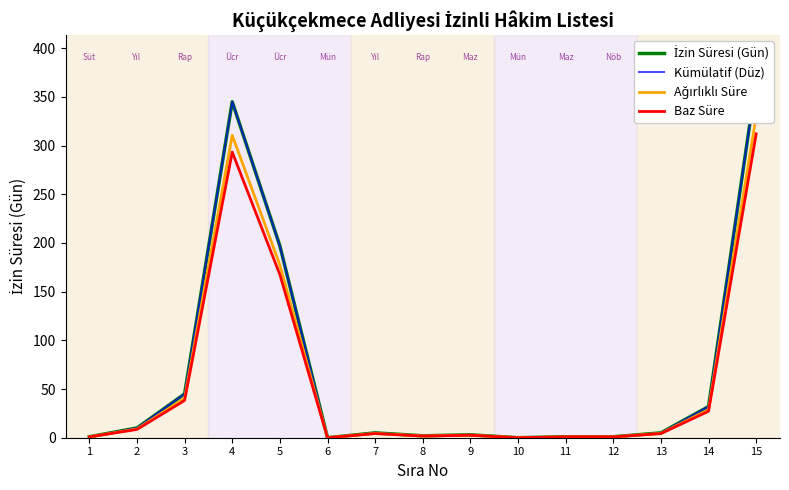

What are all the series names shown in the legend?

İzin Süresi (Gün), Kümülatif (Düz), Ağırlıklı Süre, Baz Süre